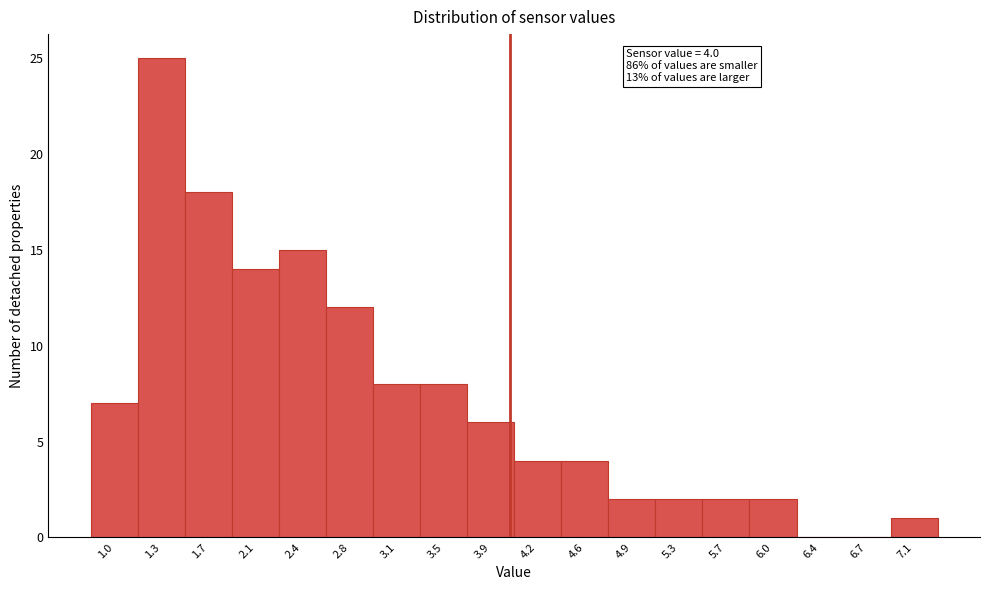

Which range on the x-axis has the tallest bar?

1.15 to 1.50